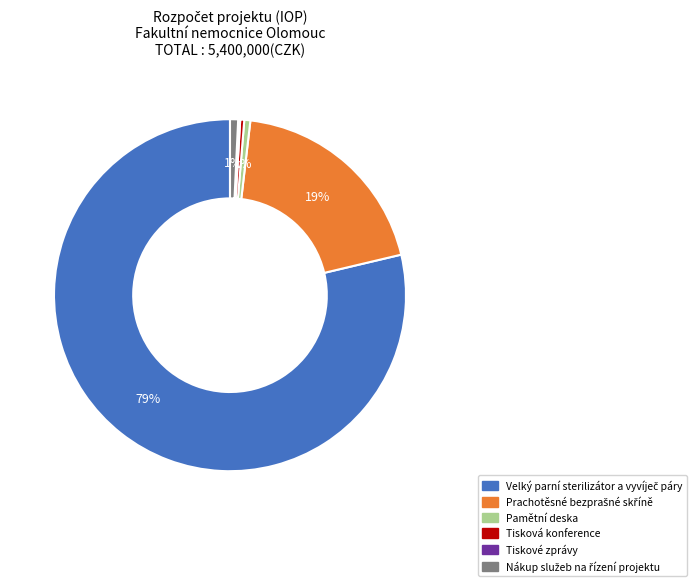

Does any single category account for the majority?

Yes